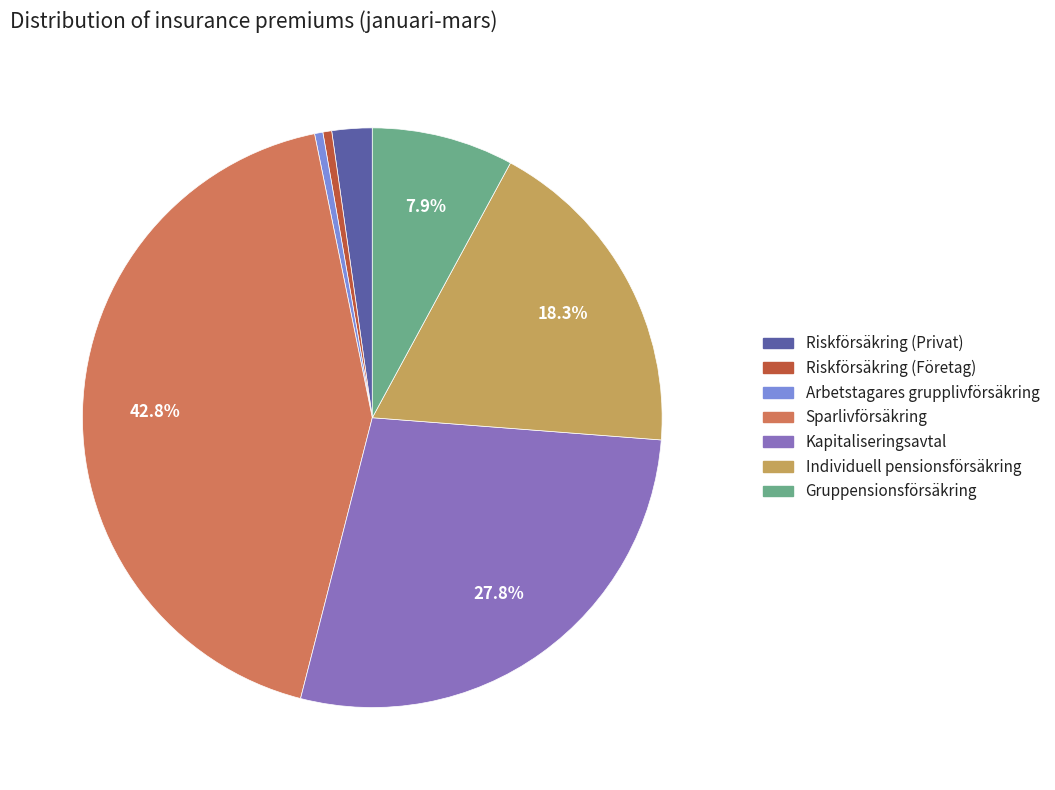

Is the sum of Arbetstagares grupplivförsäkring and Riskförsäkring (Privat) greater than half?

No